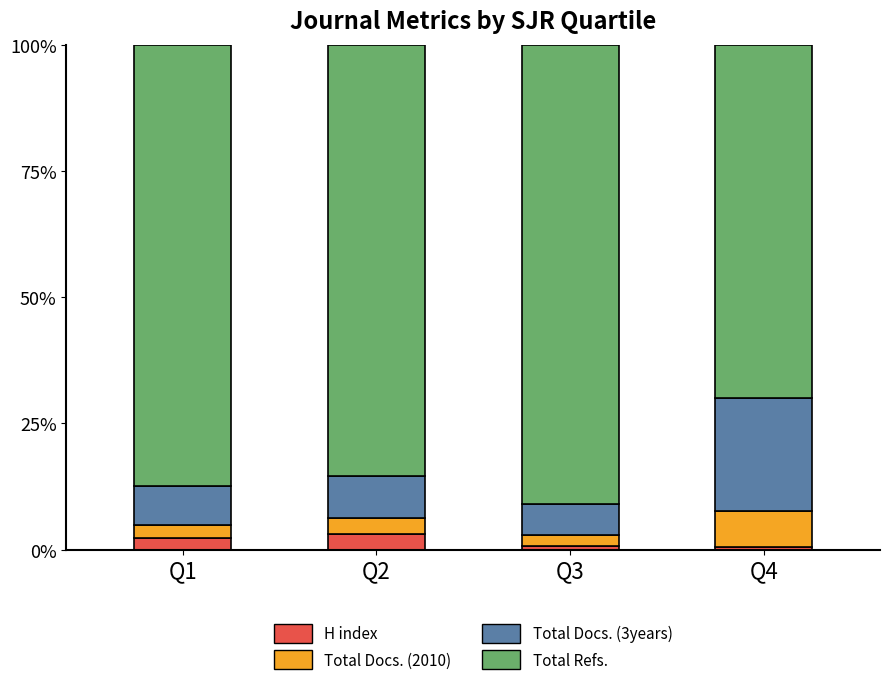

What is the difference between the maximum and second lowest values in the H index series?

2.3